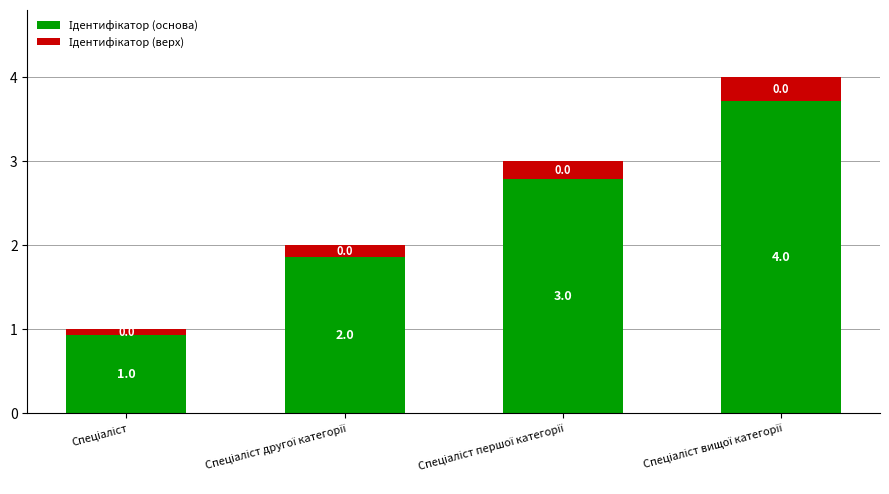

The Ідентифікатор (основа) series shows 1.9 at Спеціаліст другої категорії. True or false?

True